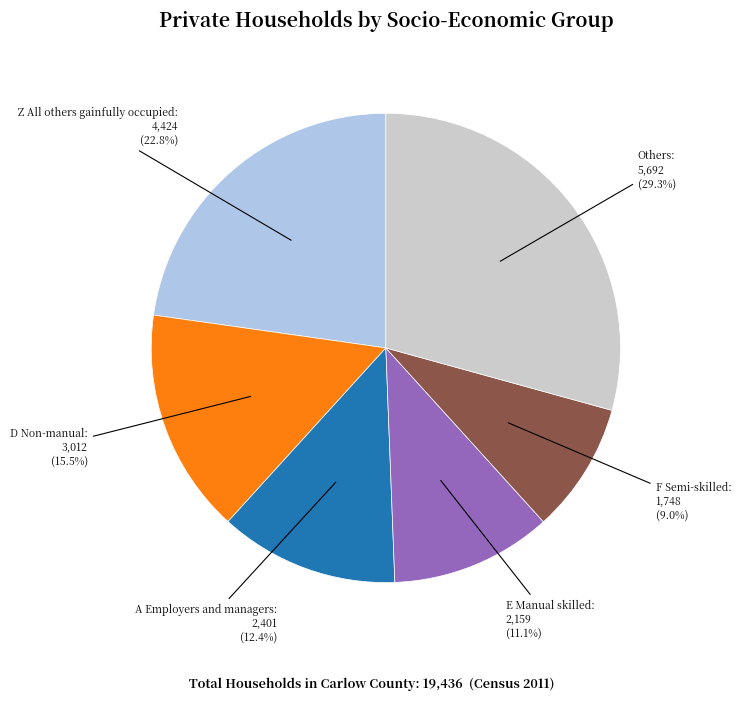

Is there a majority slice in this chart?

No